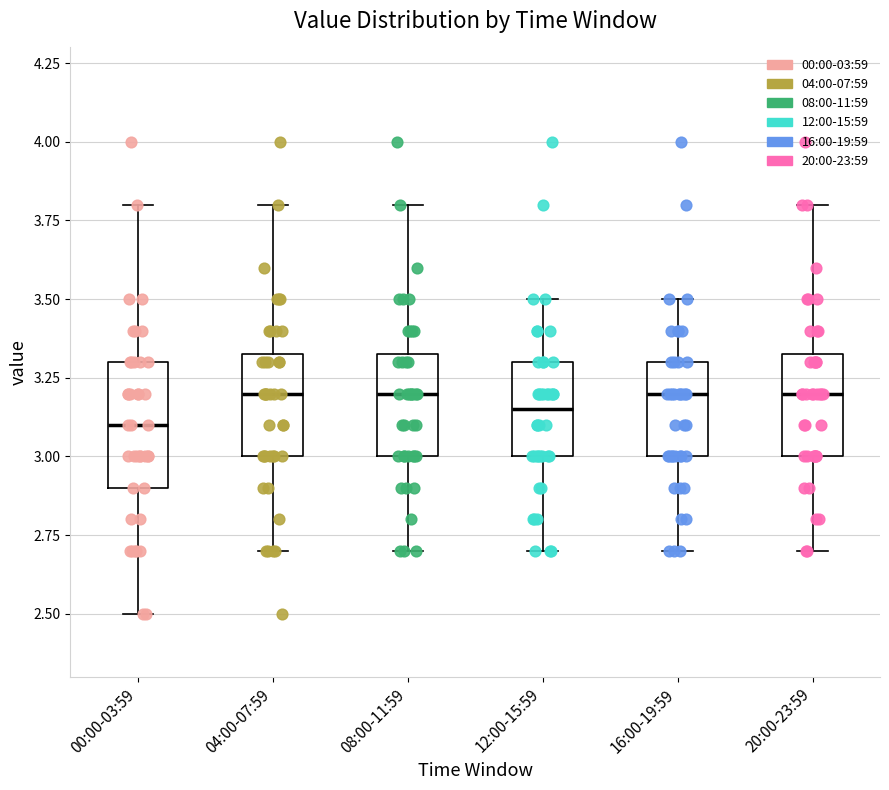

Reading left to right, read every box against the y-axis: the position of its median line, the range the box covers, and the ends of its whiskers. The values are not printed on the chart, so give them approximately, as read against the axis.

00:00-03:59: median 3.10, box 2.90 to 3.30, whiskers 2.50 to 3.80
04:00-07:59: median 3.20, box 3.00 to 3.35, whiskers 2.70 to 3.80
08:00-11:59: median 3.20, box 3.00 to 3.35, whiskers 2.70 to 3.80
12:00-15:59: median 3.15, box 3.00 to 3.30, whiskers 2.70 to 3.50
16:00-19:59: median 3.20, box 3.00 to 3.30, whiskers 2.70 to 3.50
20:00-23:59: median 3.20, box 3.00 to 3.35, whiskers 2.70 to 3.80